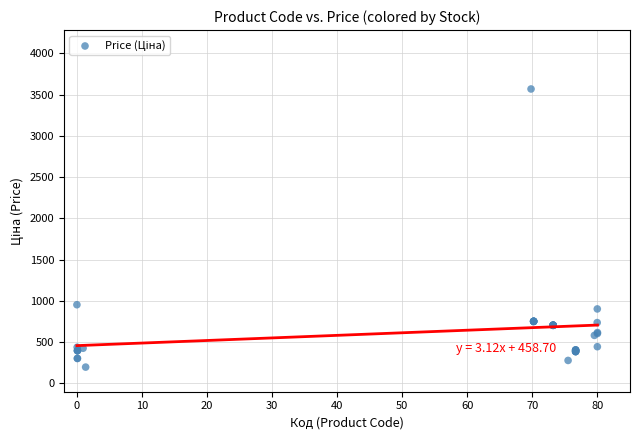

What Y value in the scatter plot is closest to 1883?

954.6